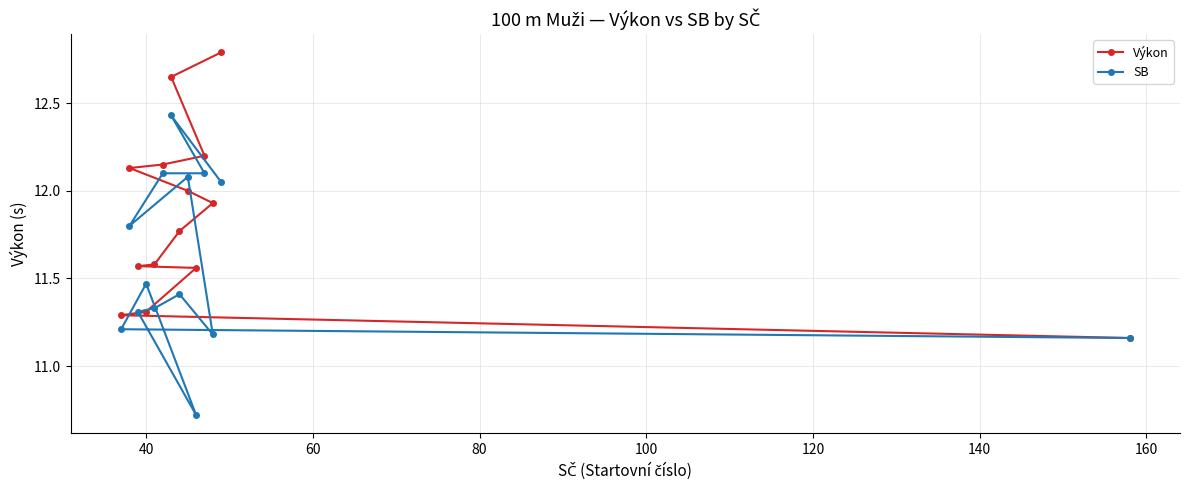

List the series in order of their overall mean, highest first.

Výkon, SB